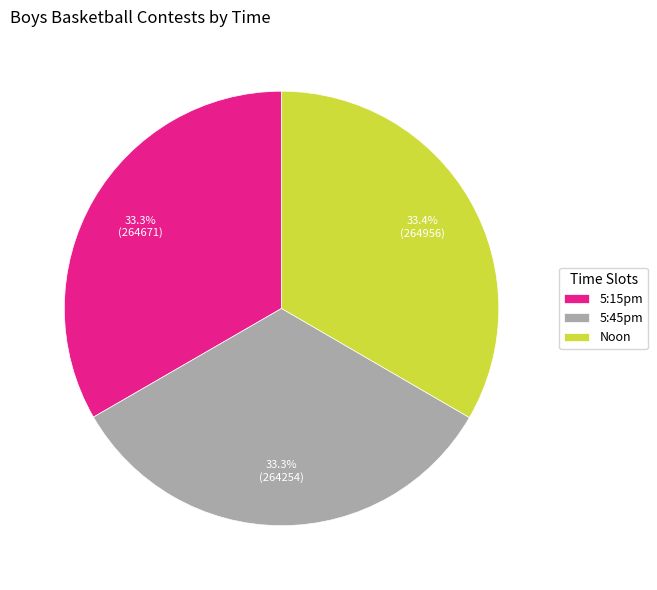

Approximately how many times larger is the value at 5:15pm compared to 5:45pm?

1.0